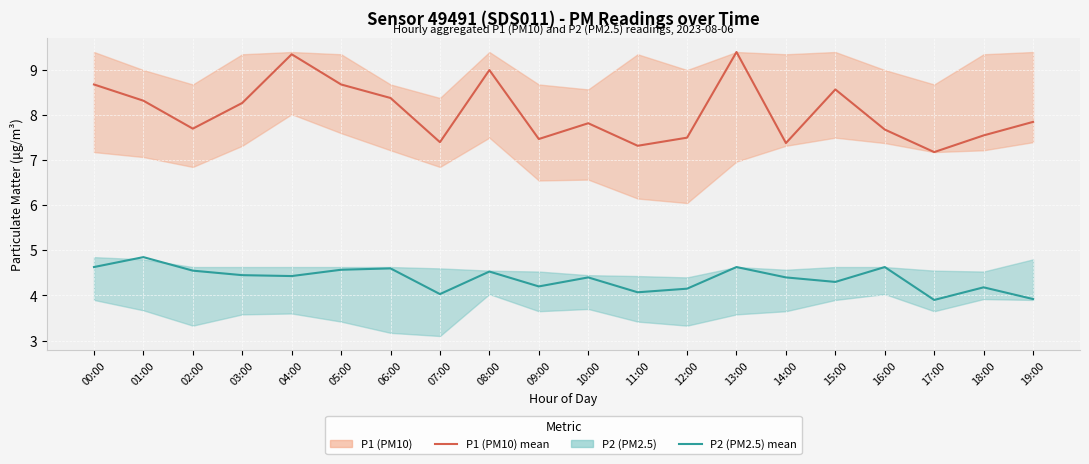

What is the minimum value for P1 (PM10)?

7.2